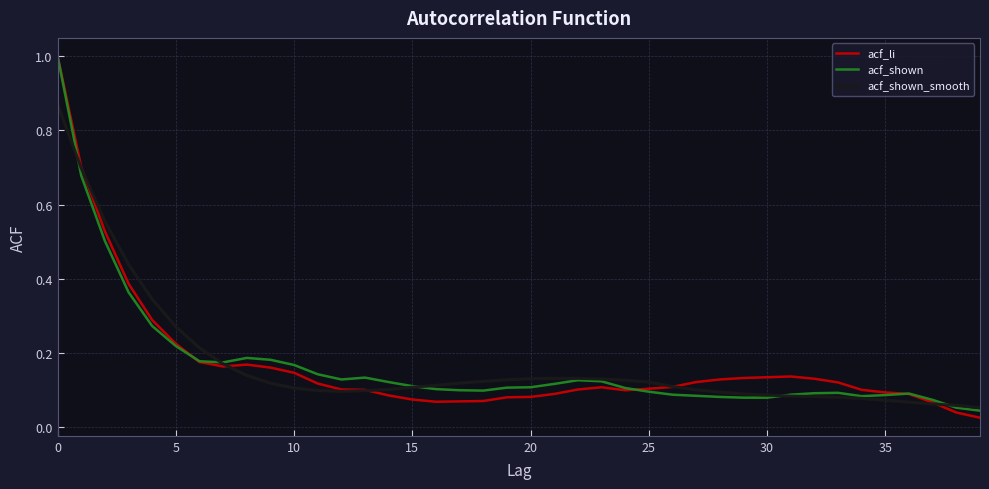

What is the maximum value for acf_li?

1.0